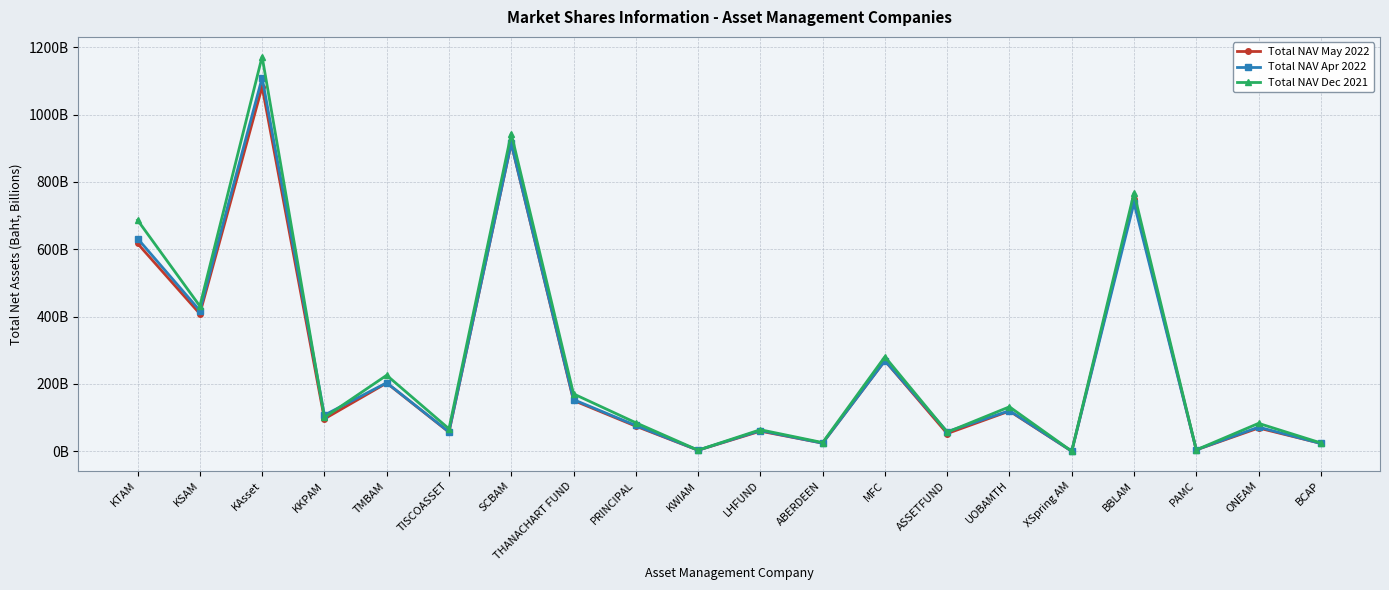

What are all the series names shown in the legend?

Total NAV May 2022, Total NAV Apr 2022, Total NAV Dec 2021